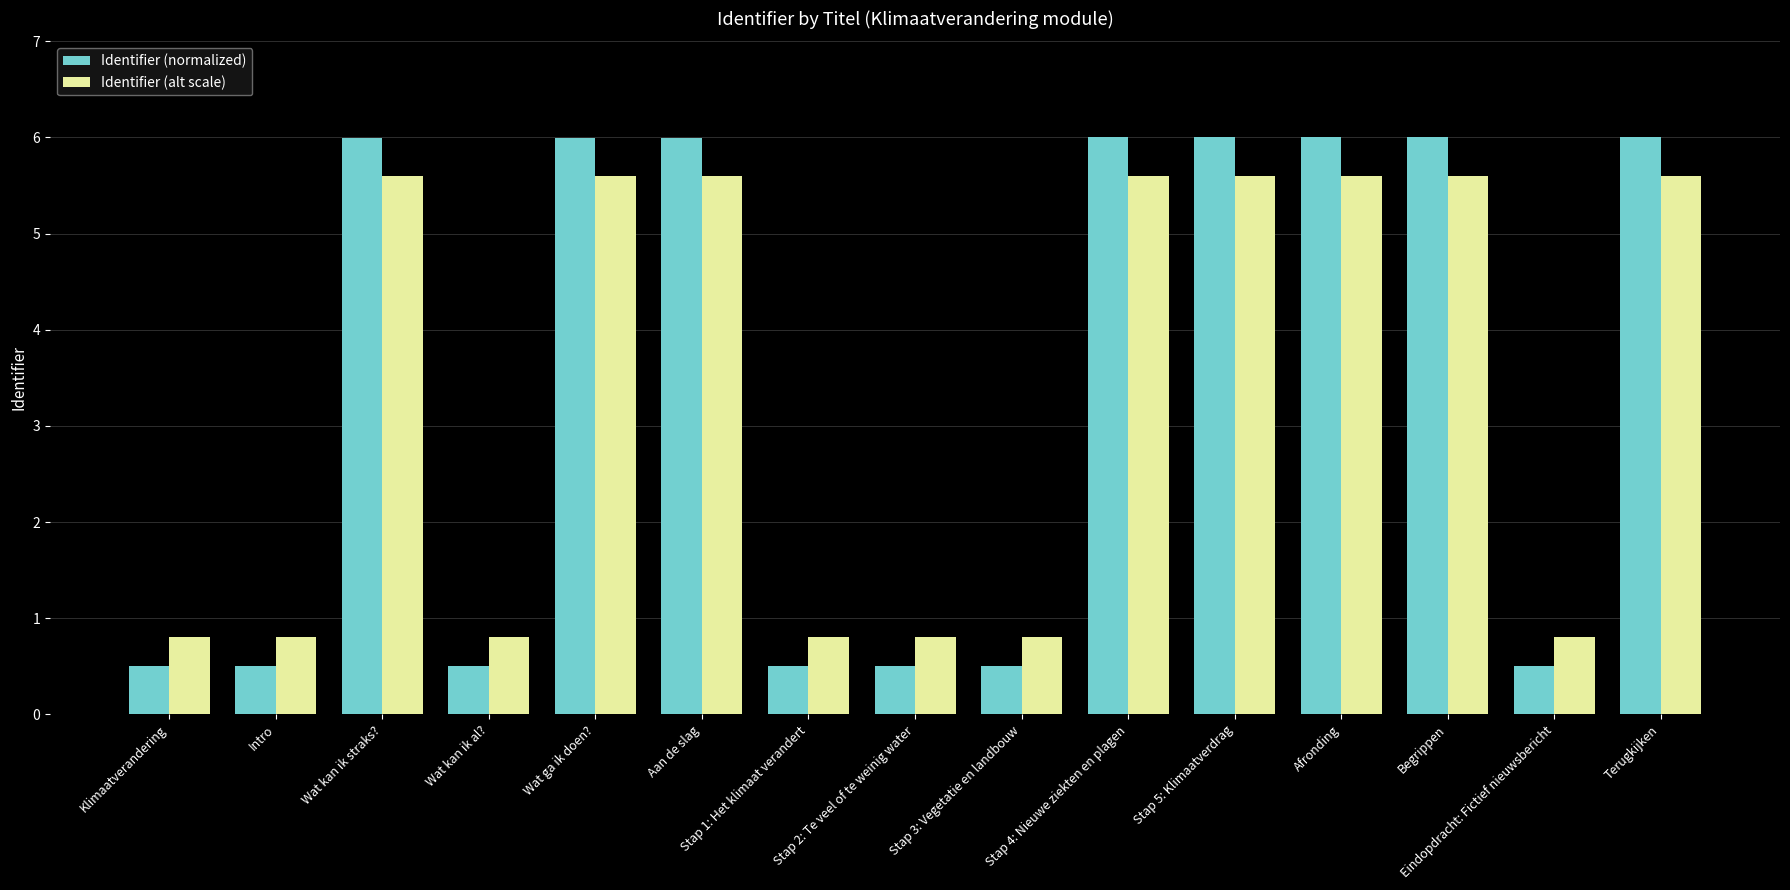

What is the difference between the highest and lowest values at Begrippen?

0.4